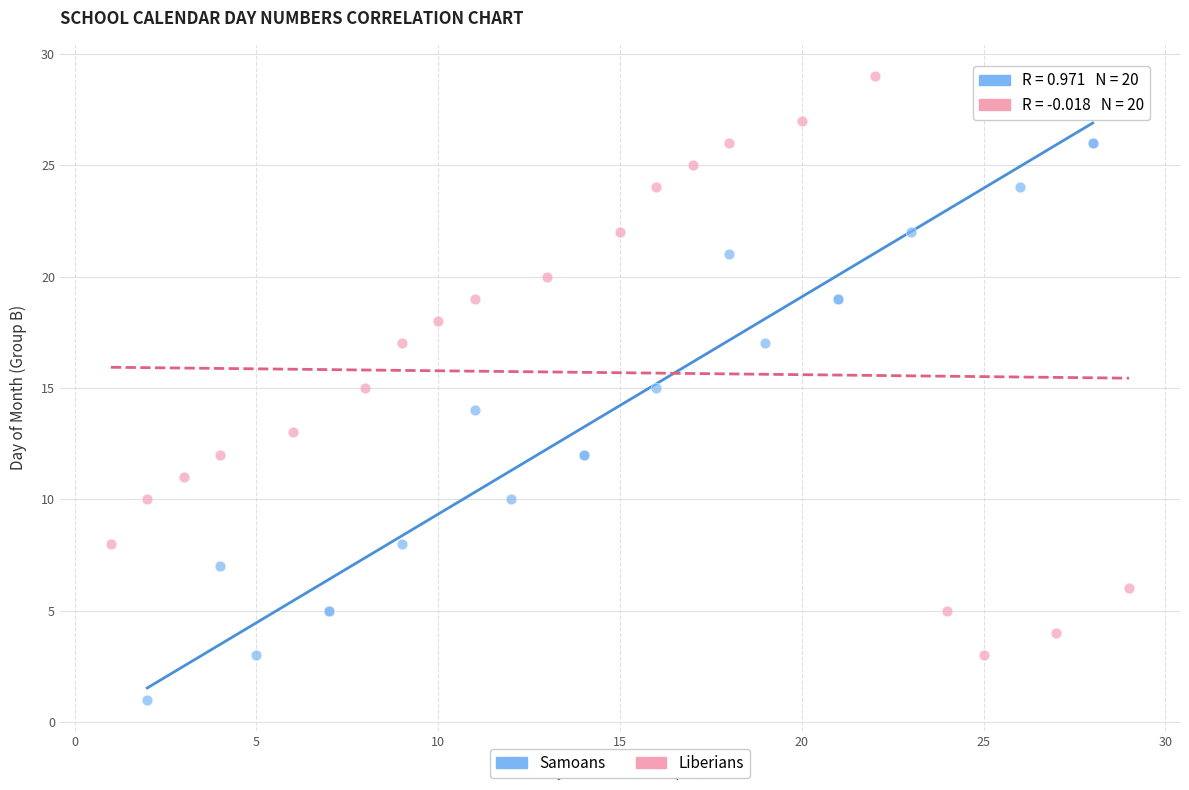

Which series contains the highest Y value?

Liberians